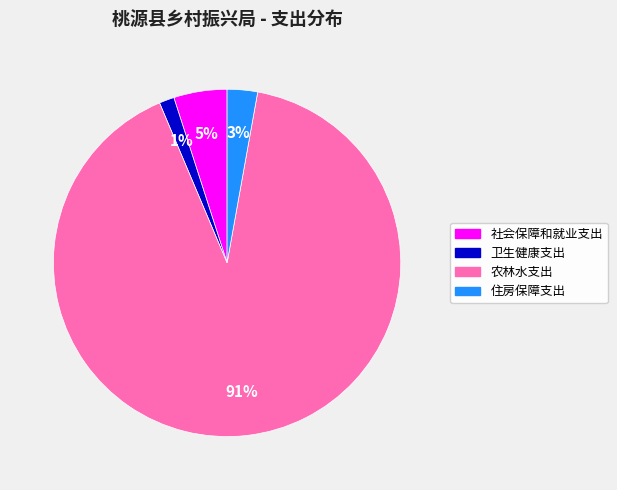

Do 住房保障支出 and 社会保障和就业支出 together represent more than half of the pie?

No